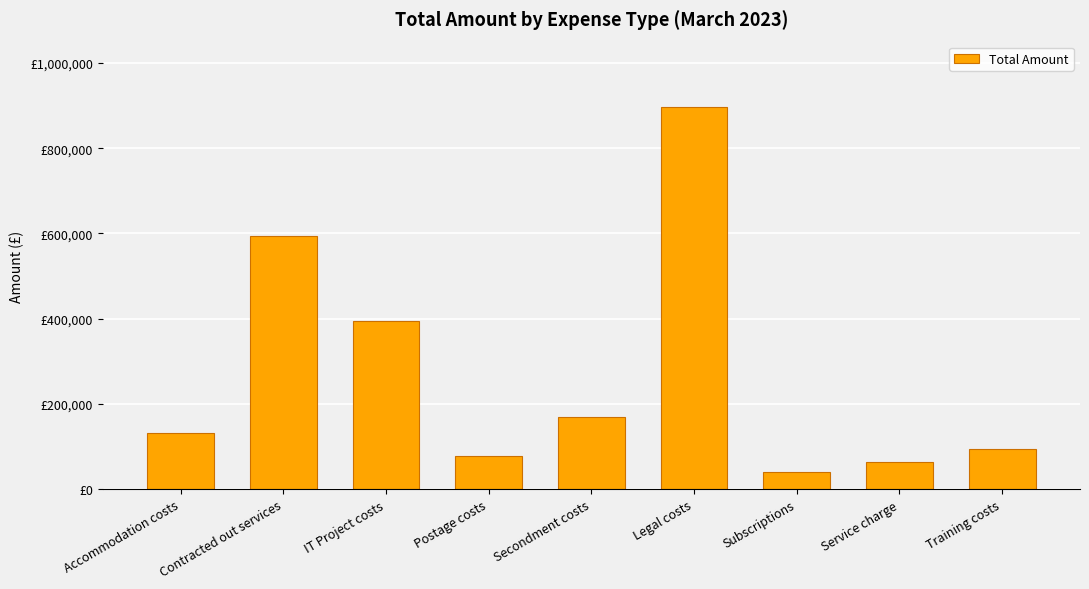

List the labels in order of value, smallest first.

Subscriptions, Service charge, Postage costs, Training costs, Accommodation costs, Secondment costs, IT Project costs, Contracted out services, Legal costs